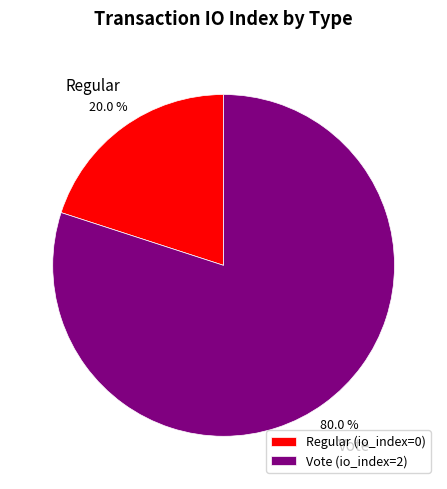

To the nearest percent, what is the average slice percentage?

50%